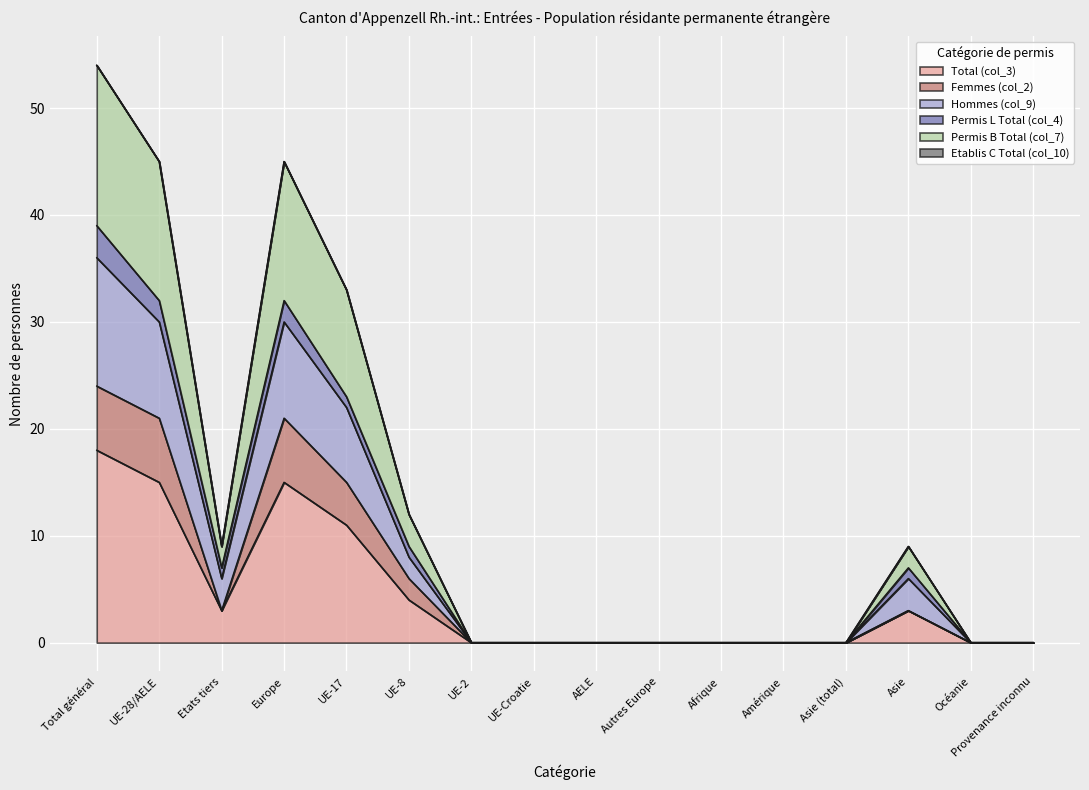

What is the label of the 8th point from the right?

AELE